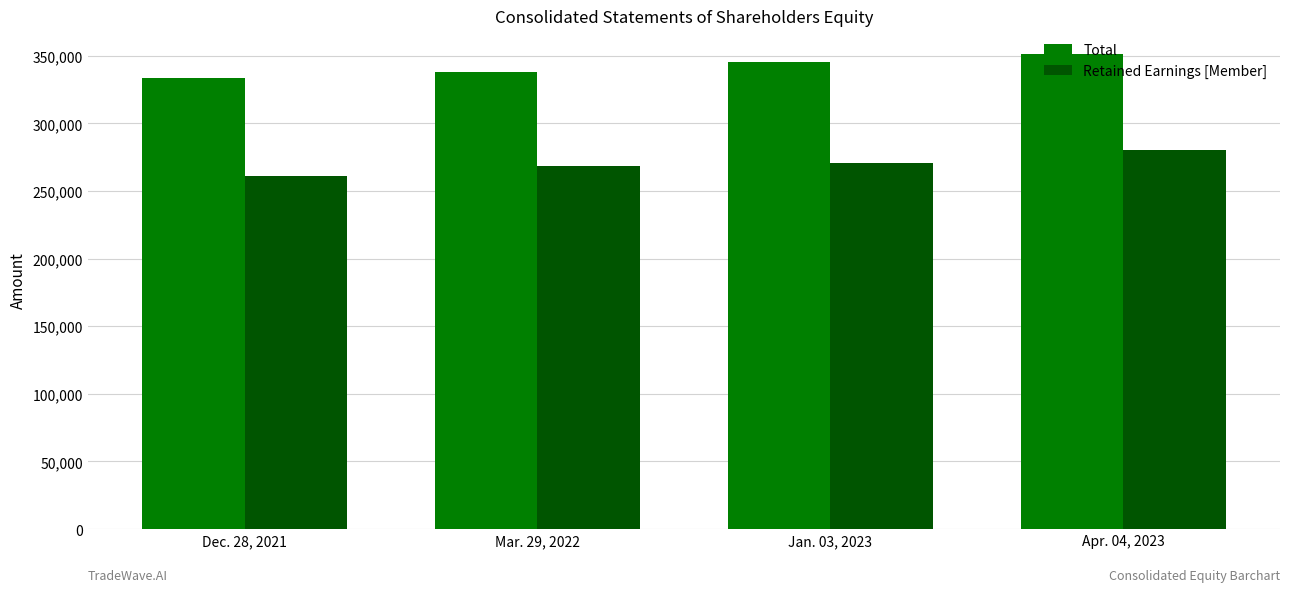

Which series has the largest total across all categories?

Total